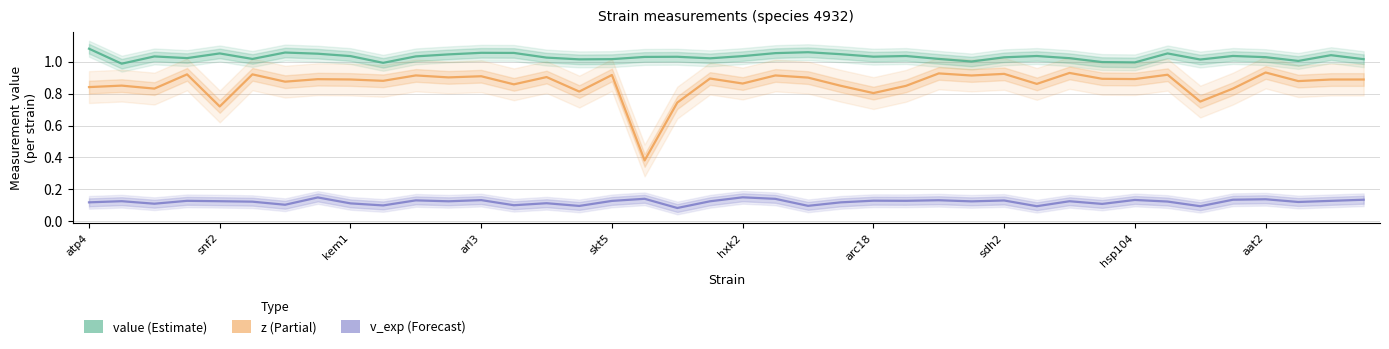

The value of value at hsp104 is 0.3. True or false?

False